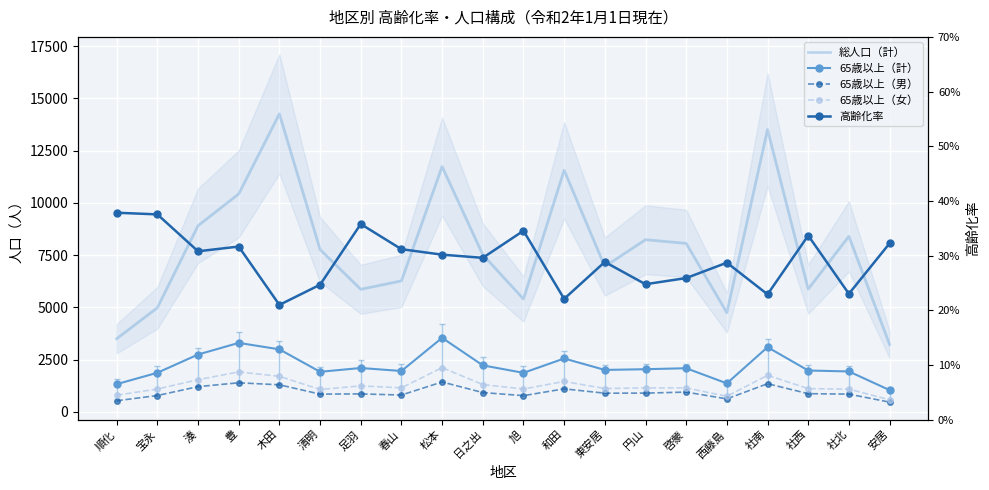

What is the difference between the maximum and minimum values in the 総人口（計） series?

11040.0